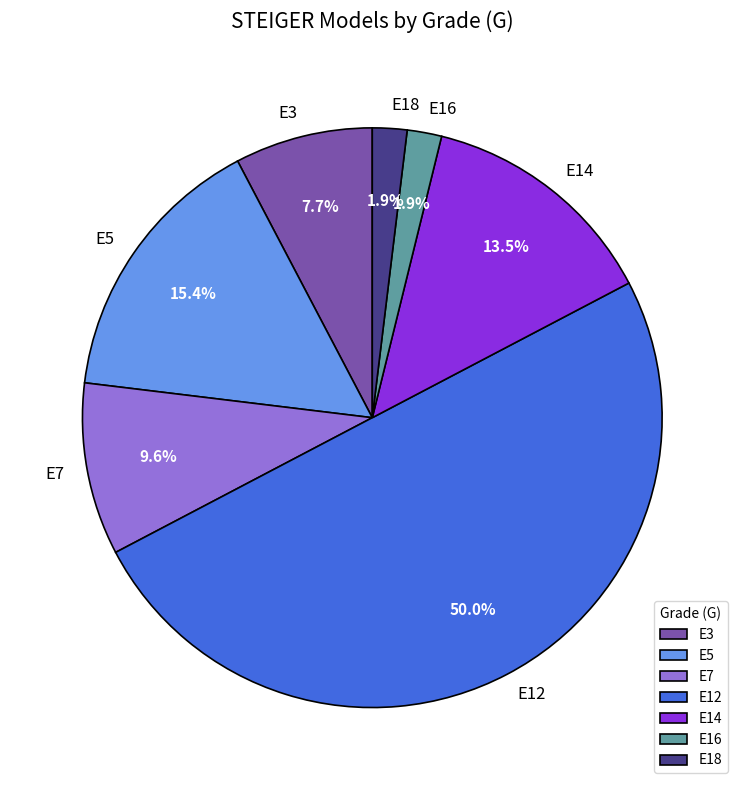

What is the ratio of the value at E5 to the value at E7?

1.6